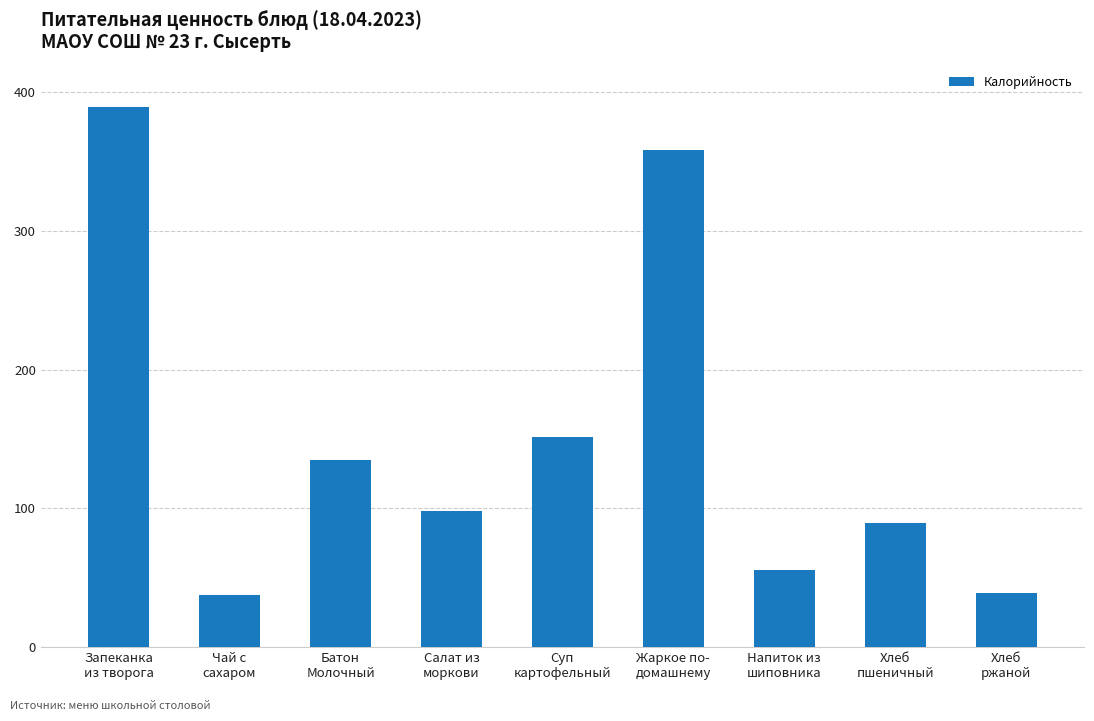

What is the value of the 3rd bar from the left?

134.8